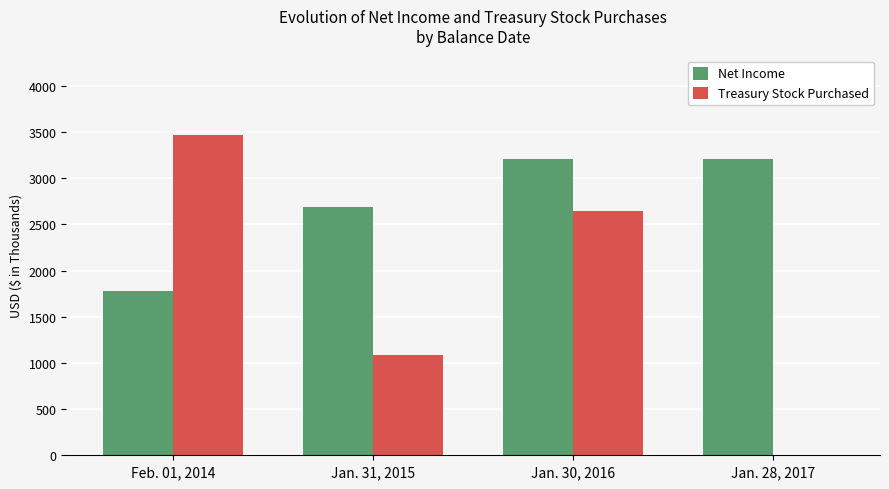

Which series has the largest total across all categories?

Net Income